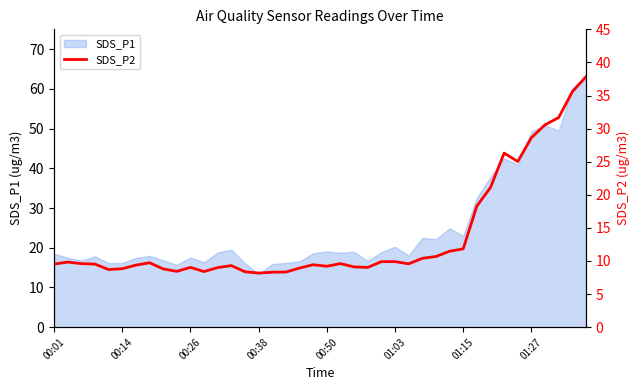

Which category has the lowest value in the SDS_P1 series?

00:38